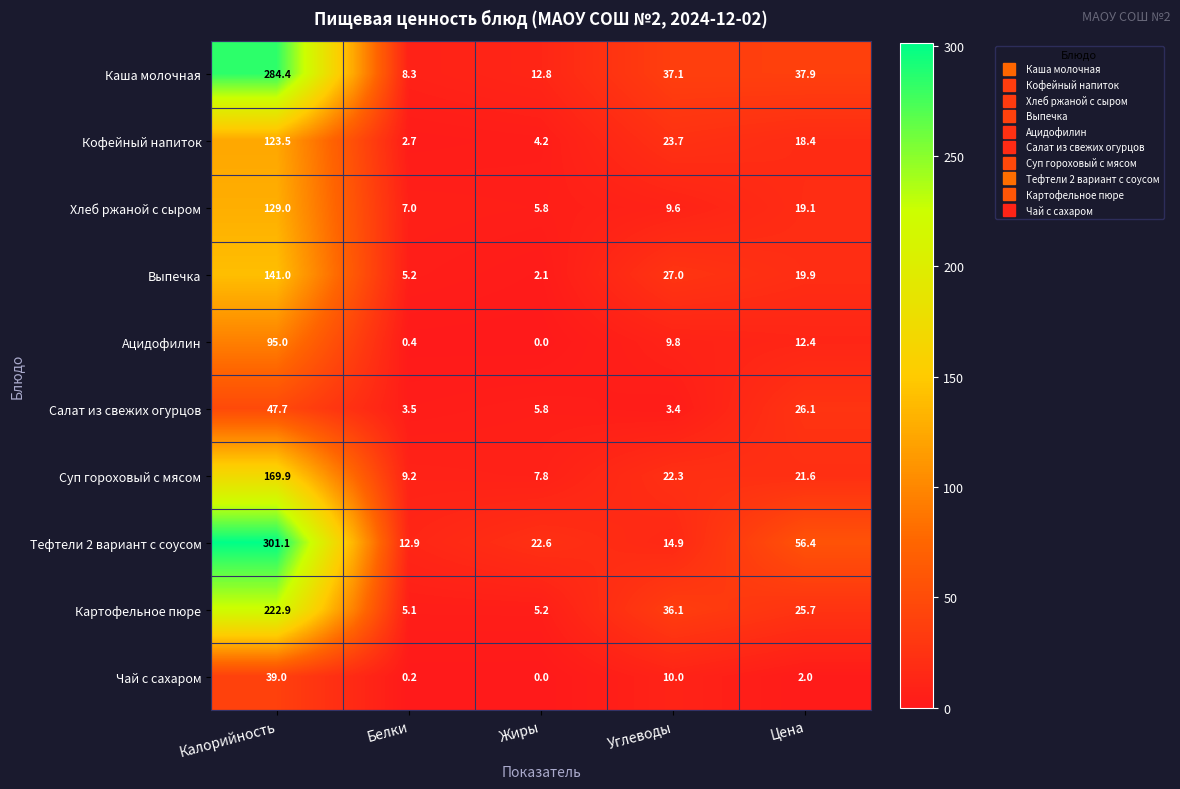

At which category does the chart reach its peak across all series?

Калорийность